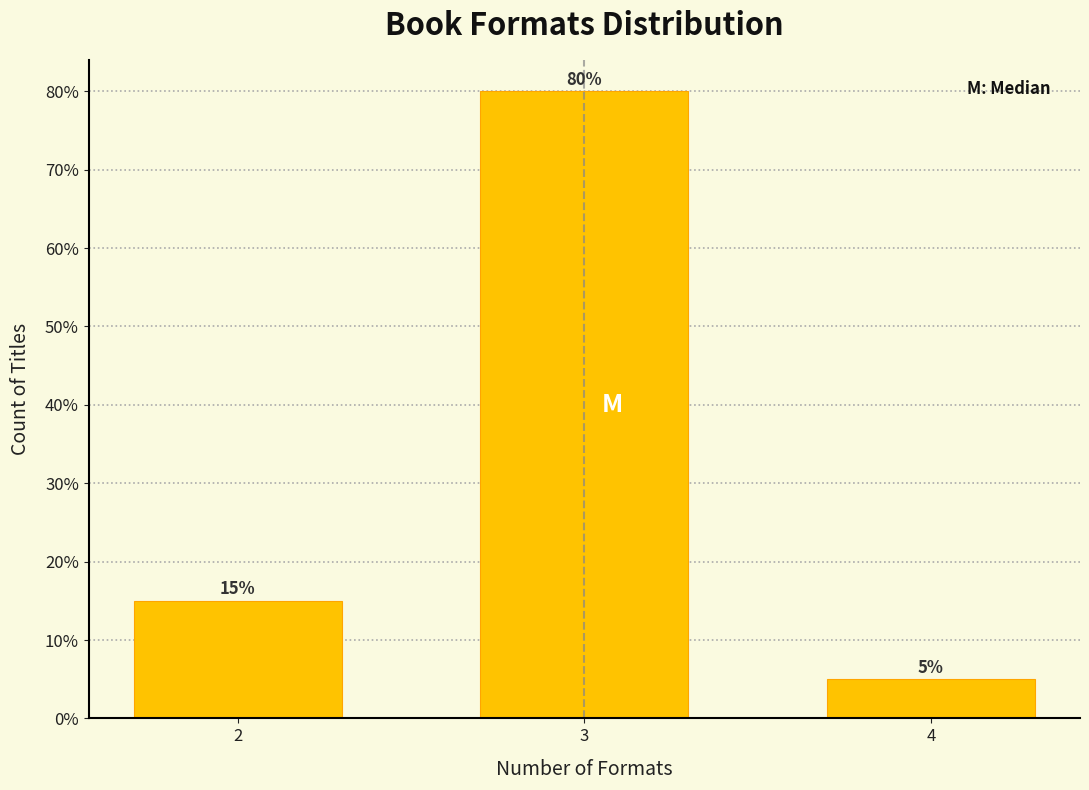

Reading left to right, what are all the values shown in this chart?

2=15	3=80	4=5